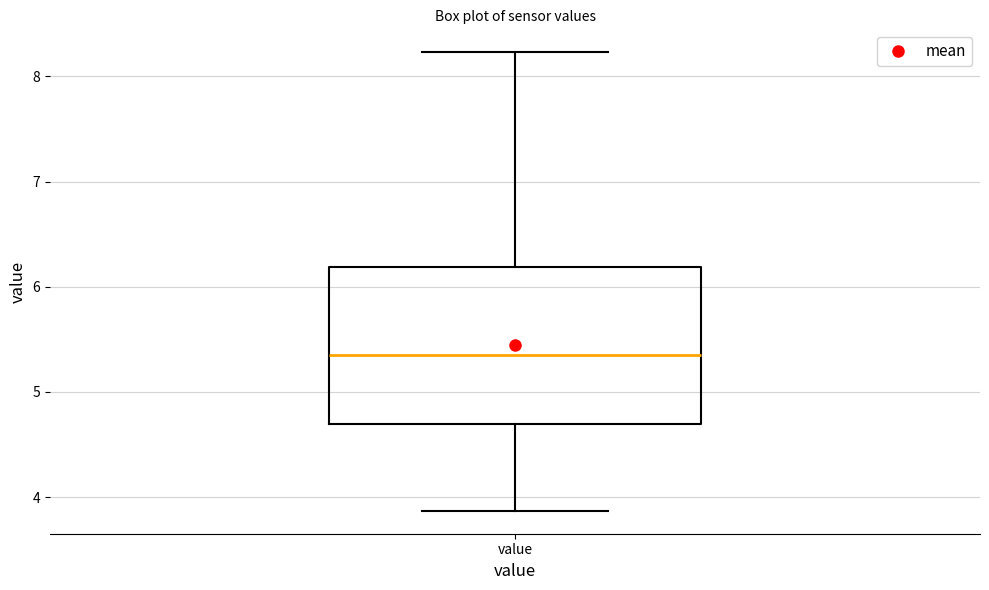

Where is the upper edge of the box for value on the y-axis? The values are not printed on the chart, so give them approximately, as read against the axis.

6.2